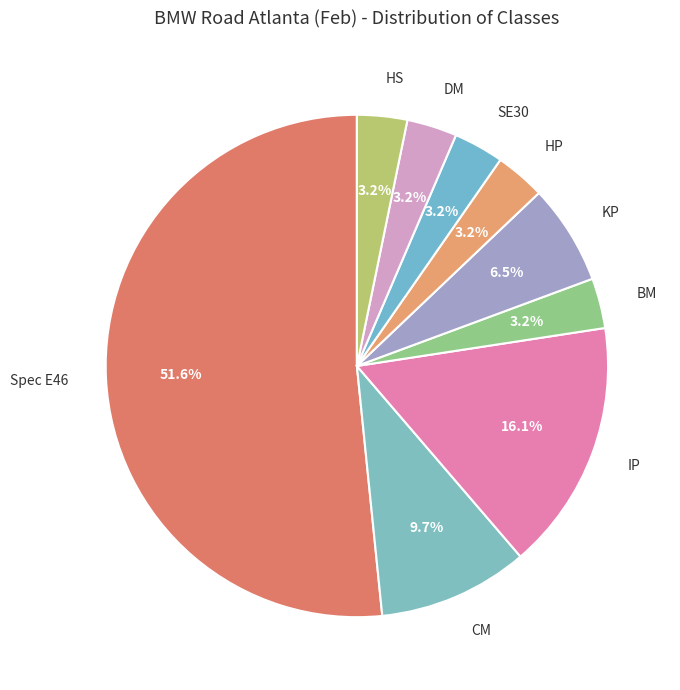

To the nearest percent, what portion does Spec E46 represent?

52%